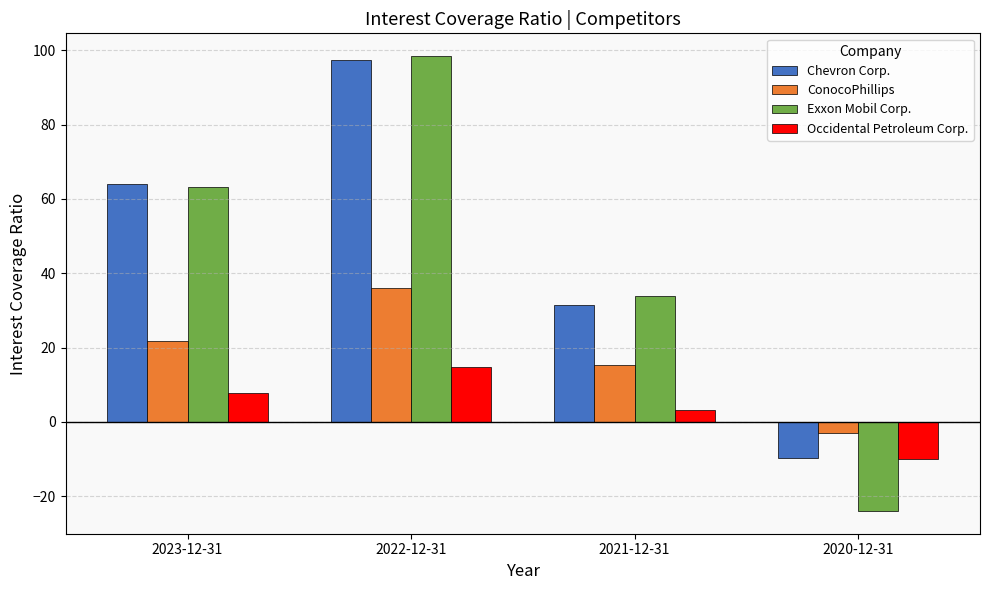

Which category has the lowest value across all series?

2020-12-31